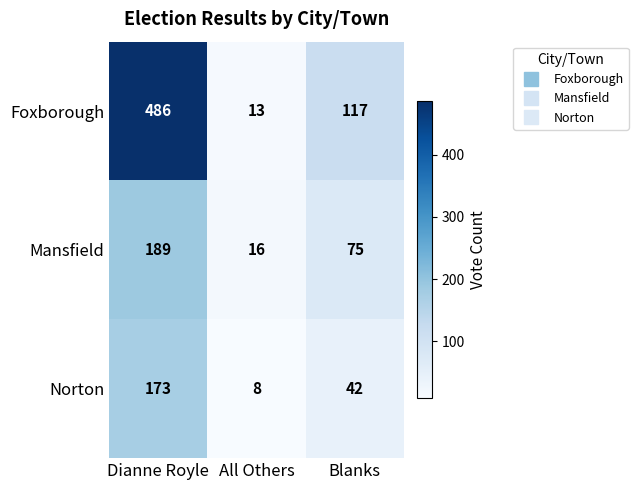

Which series has the largest range (max minus min)?

Foxborough